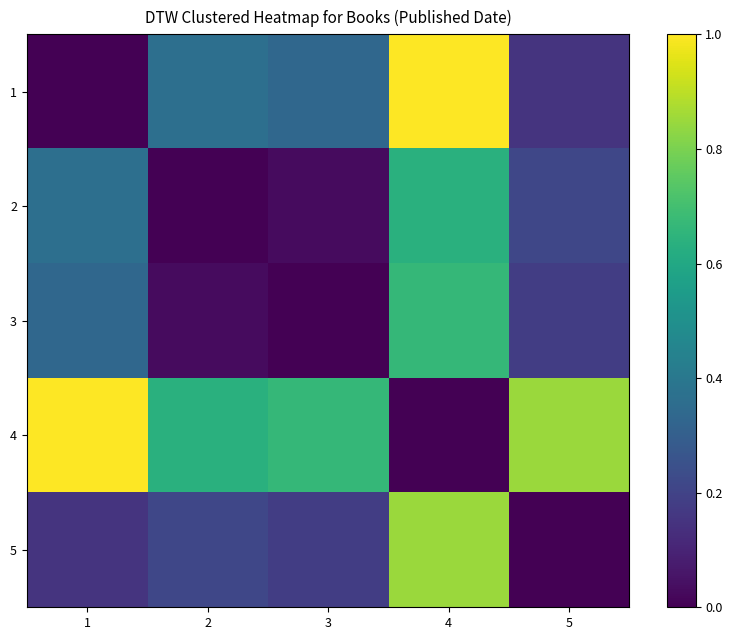

What is the difference between the highest and lowest values at 3?

0.7